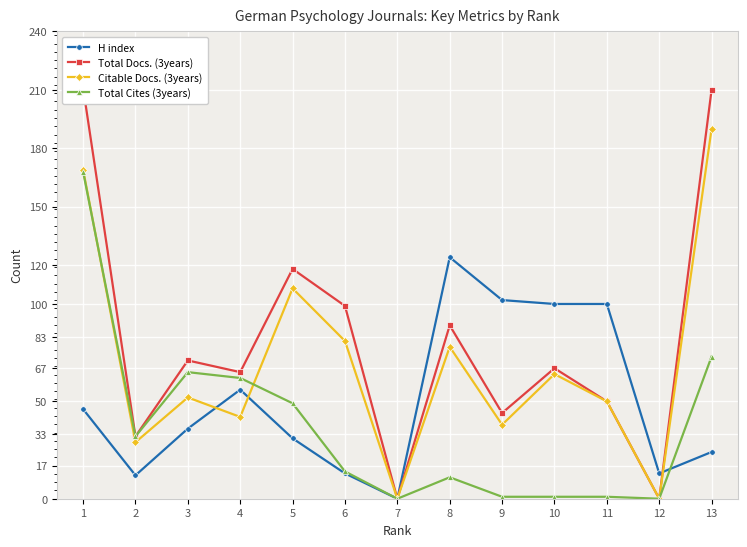

Rank the series at 3 from lowest to highest value.

H index, Citable Docs. (3years), Total Cites (3years), Total Docs. (3years)